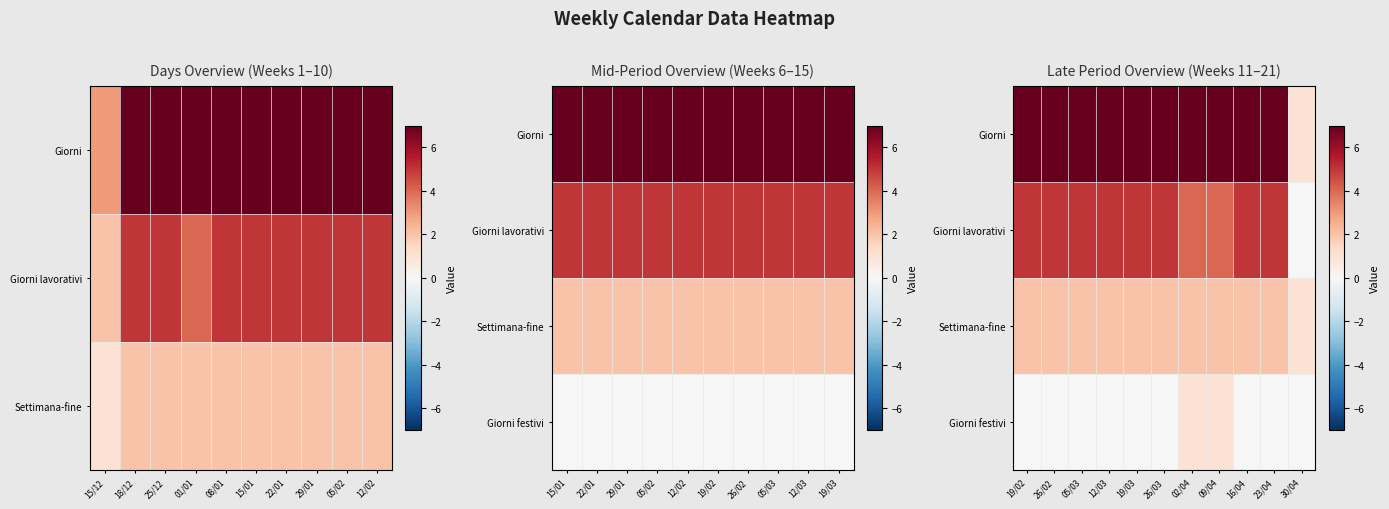

What is the total value across all series at 16/04?

14